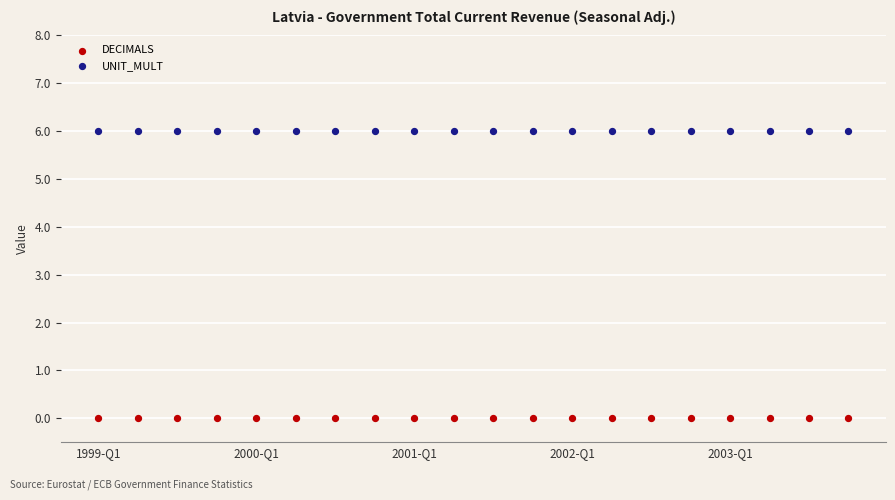

Which series reaches the maximum Y coordinate?

UNIT_MULT